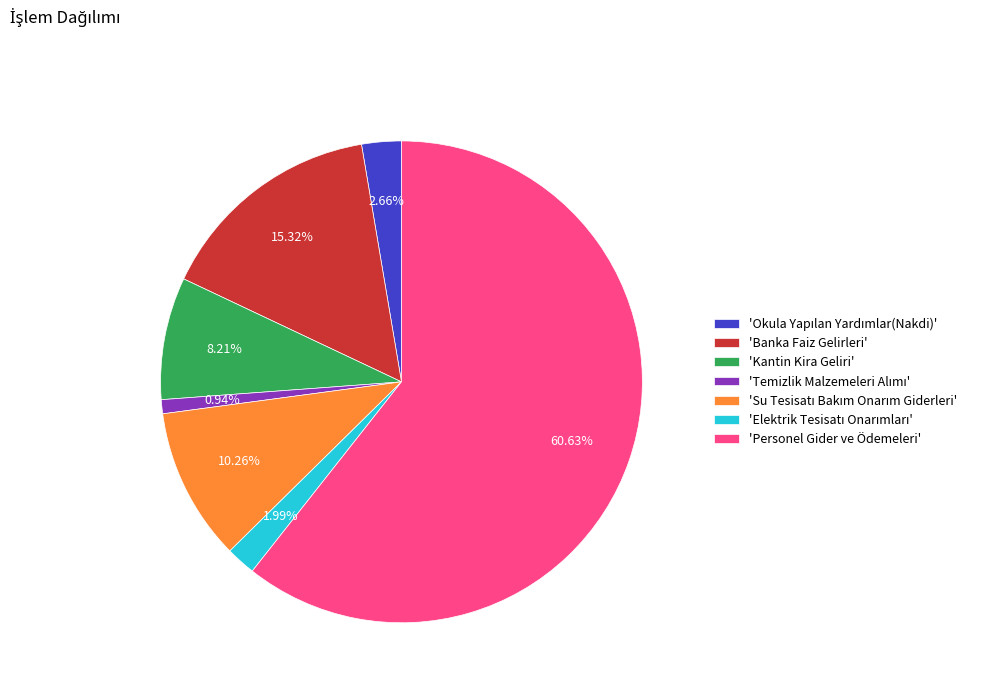

Is there any slice that represents more than half of the pie?

Yes